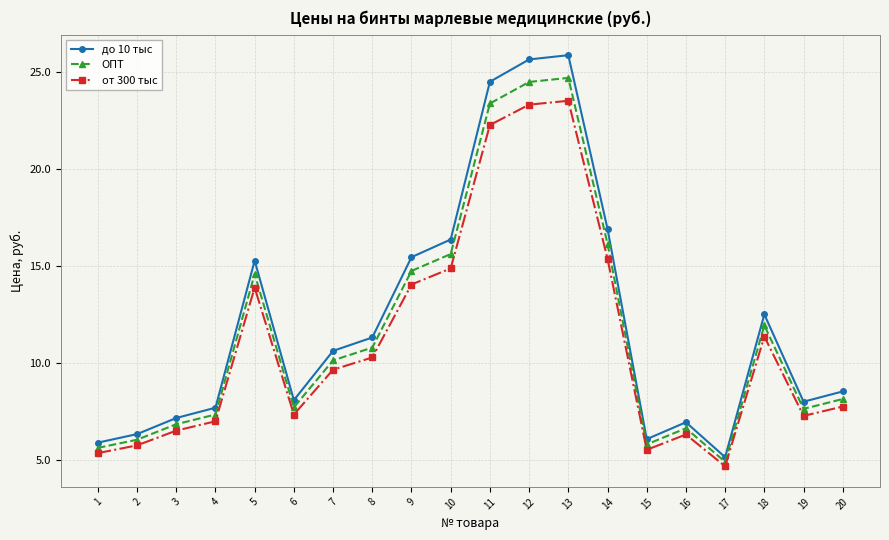

Is the value of от 300 тыс at 8 greater than the value of ОПТ at 17?

Yes